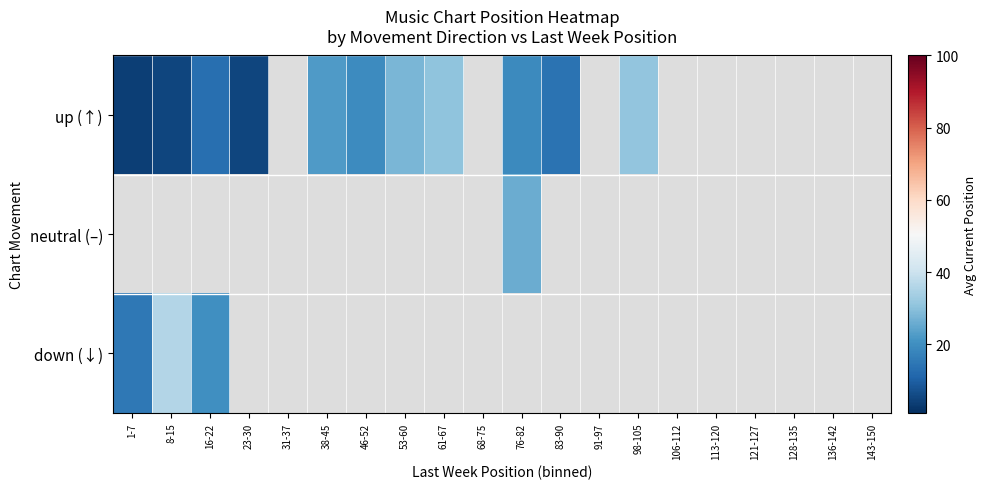

At which label is down (↓) closest to 25?

16-22